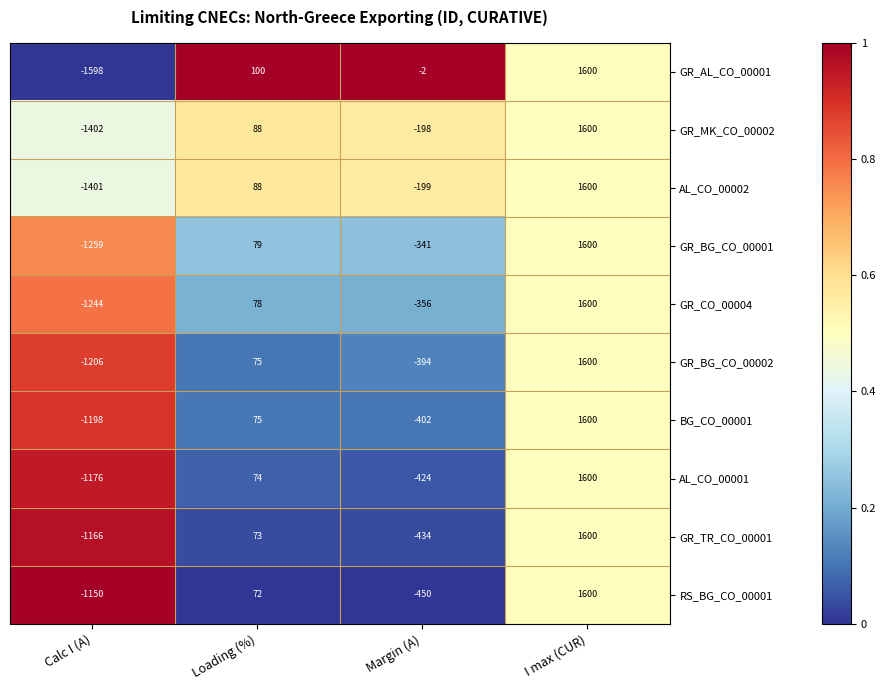

Which series has the largest range (max minus min)?

GR_AL_CO_00001